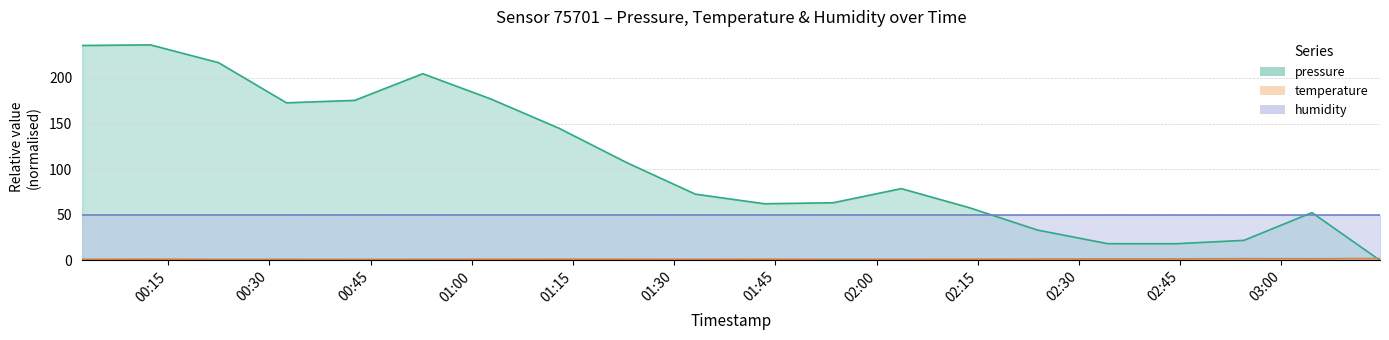

Which series has the largest total across all categories?

pressure